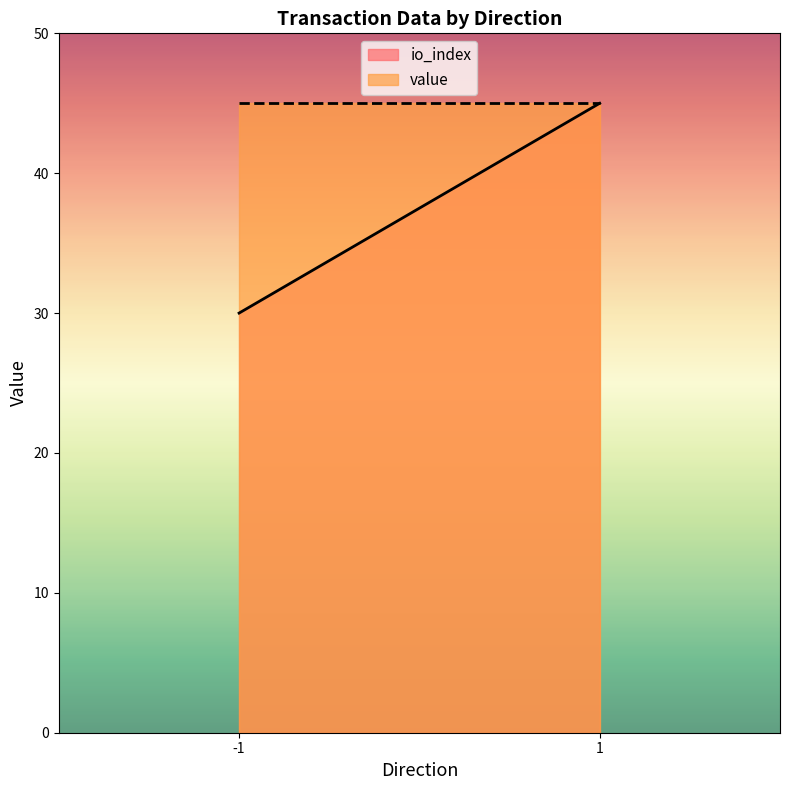

What is the lowest value of the value series?

45.0